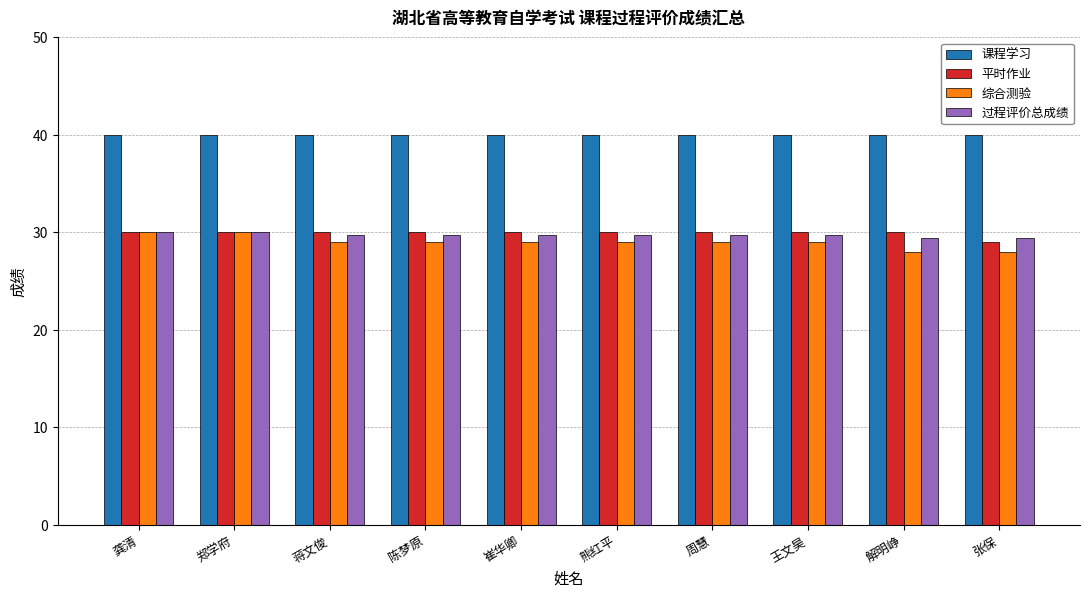

What is the sum of the 过程评价总成绩 values at 张保 and 王文昊?

59.1